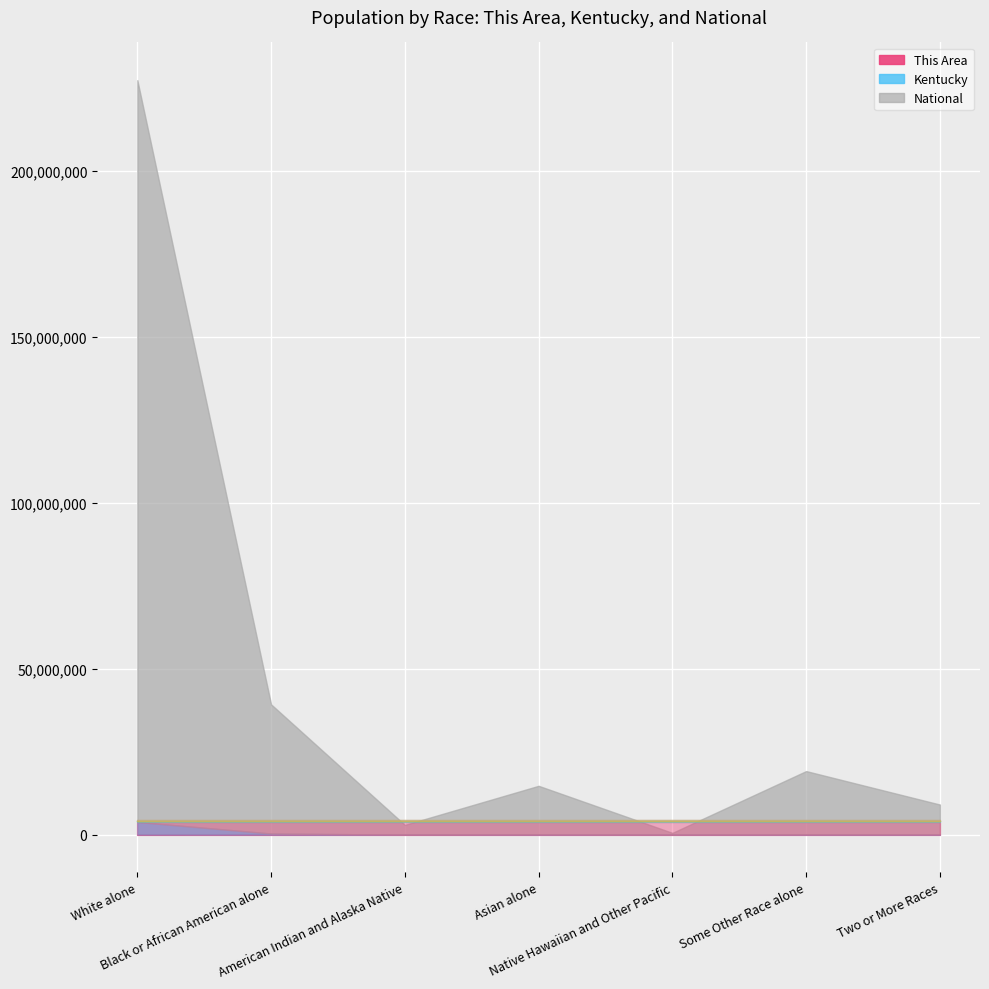

What is the minimum value for National?

540013